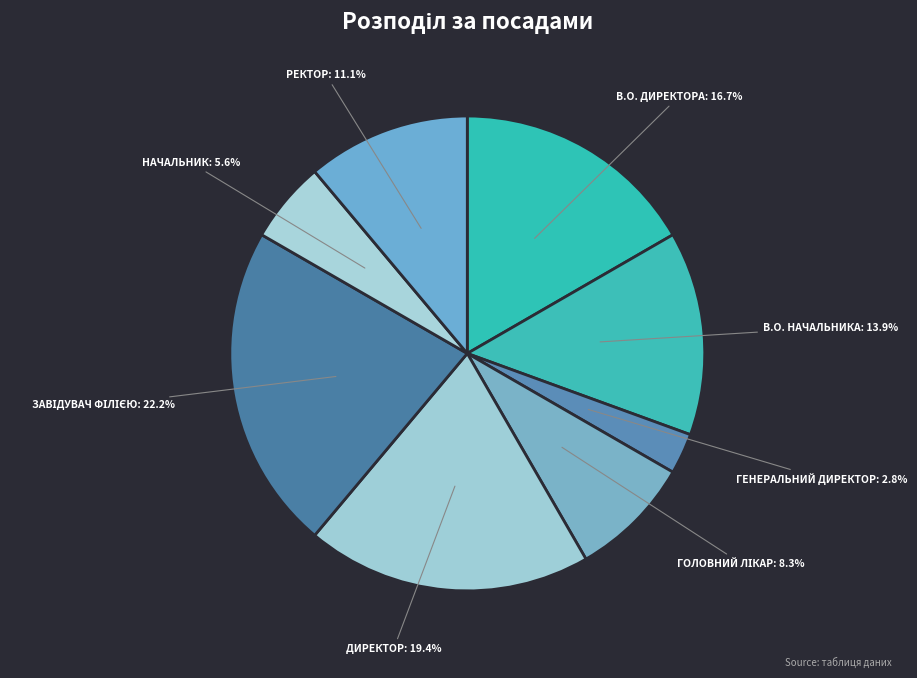

How many slices are in this pie chart?

8